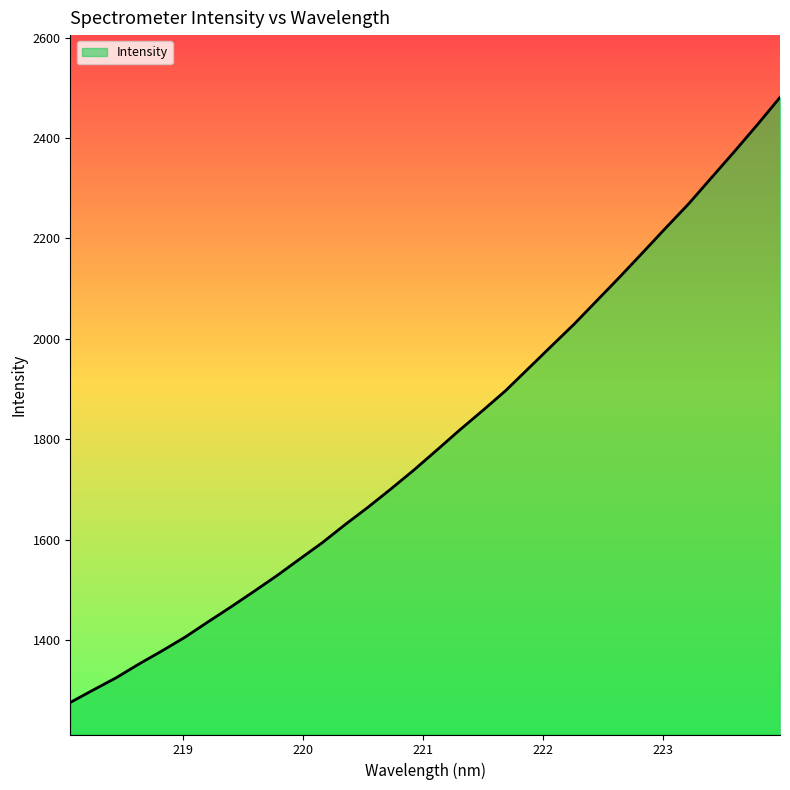

What is the smallest value displayed?

1276.1